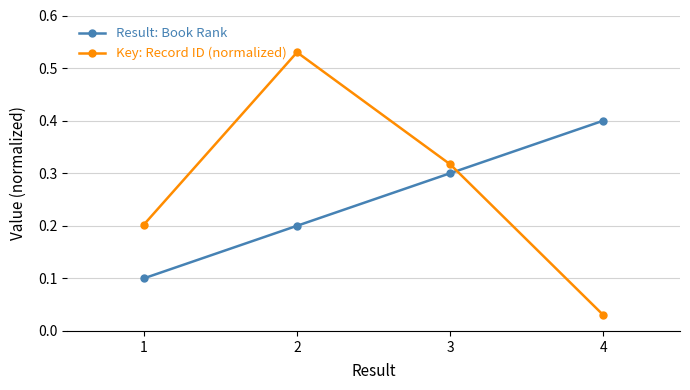

What is the value of the Result: Book Rank point at the 1st from the left?

0.1